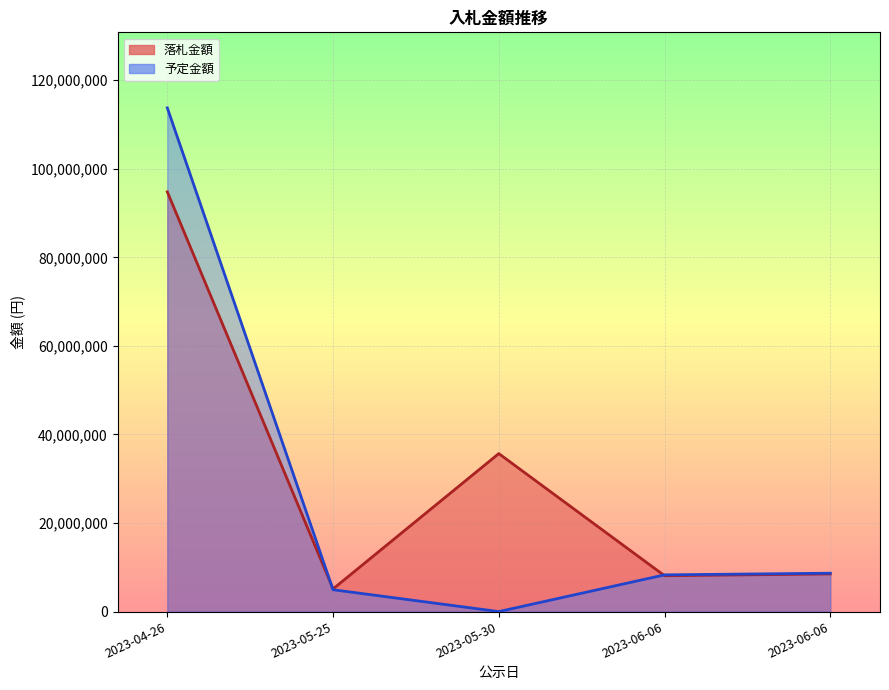

At which label does 予定金額_line first exceed 8293000?

2023-04-26